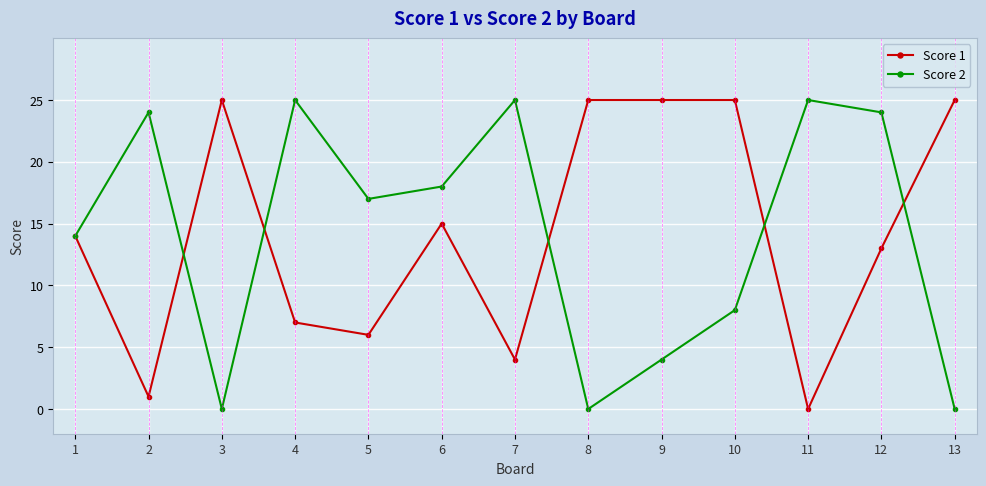

Between 1 and 12, which series saw the biggest shift?

Score 2